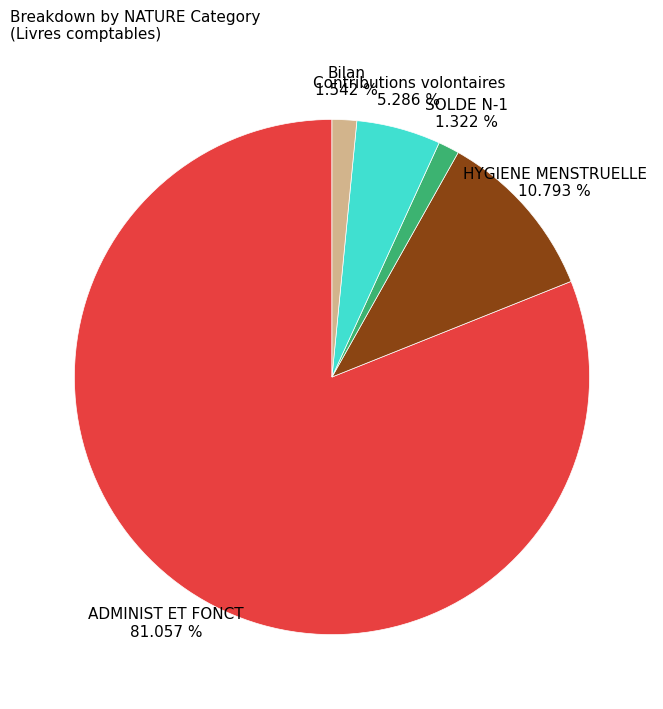

Is it true that HYGIENE MENSTRUELLE is 20% of the pie?

False